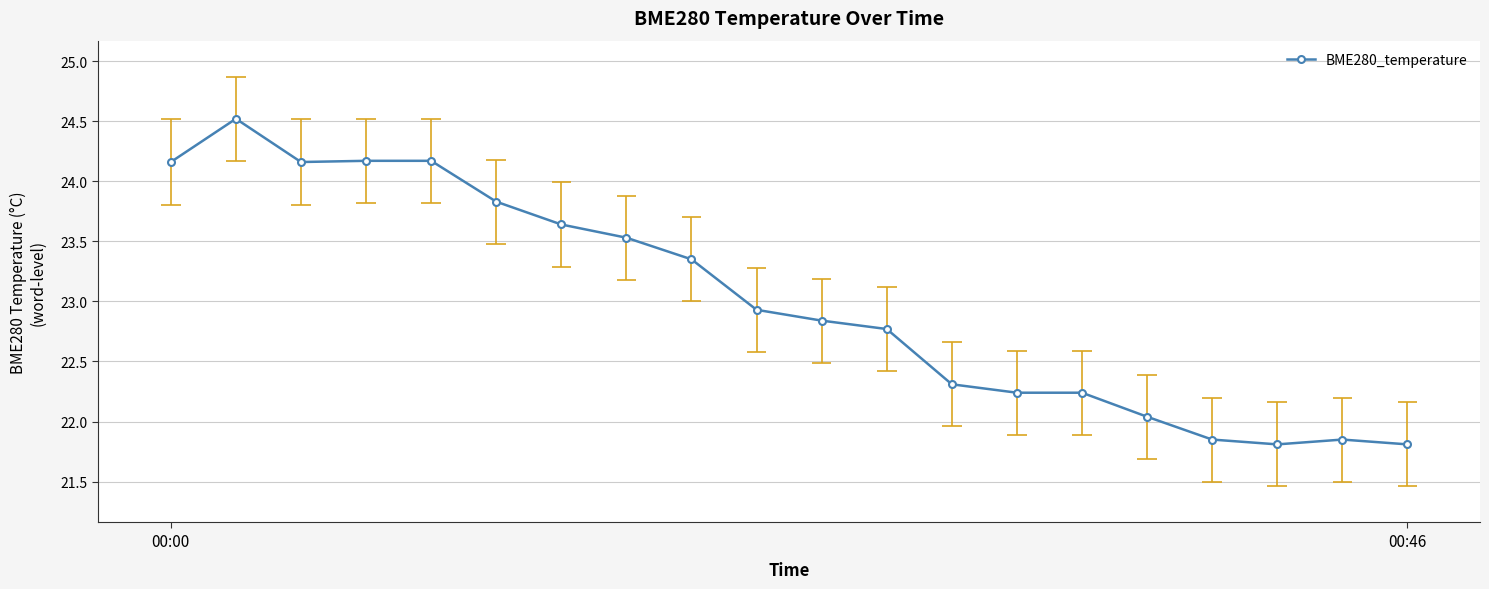

Is it true that BME280_temperature equals 31.3 at 00:46?

False